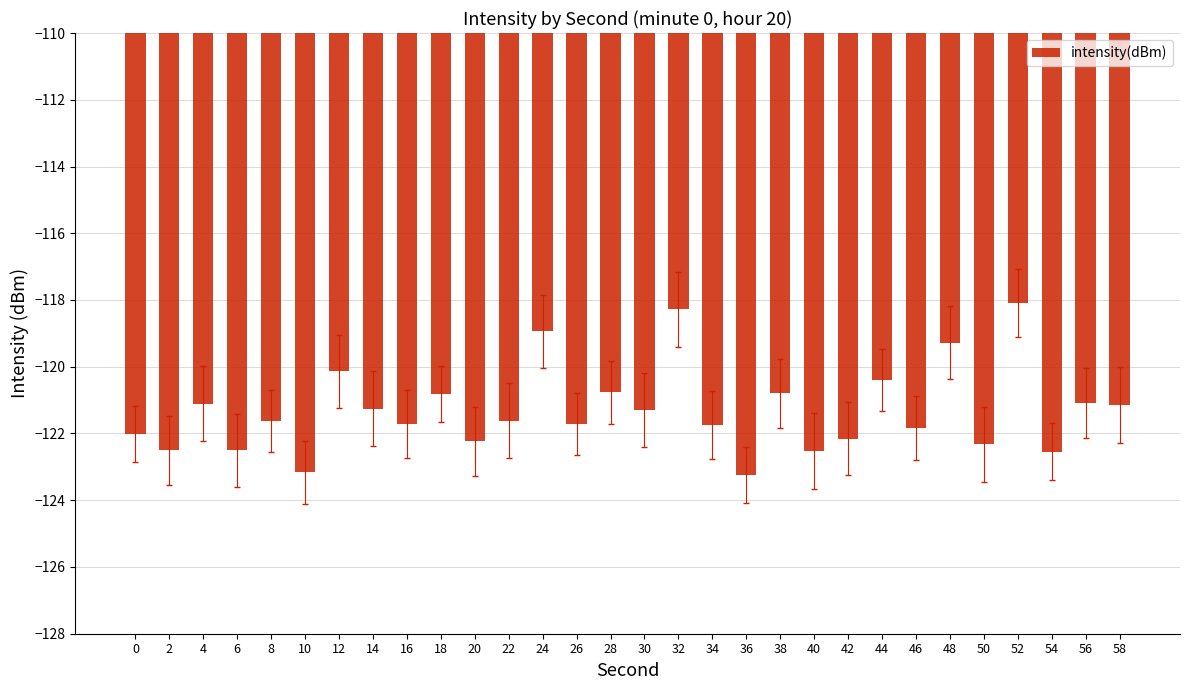

Is it true that the value at 38 is -120.8?

True